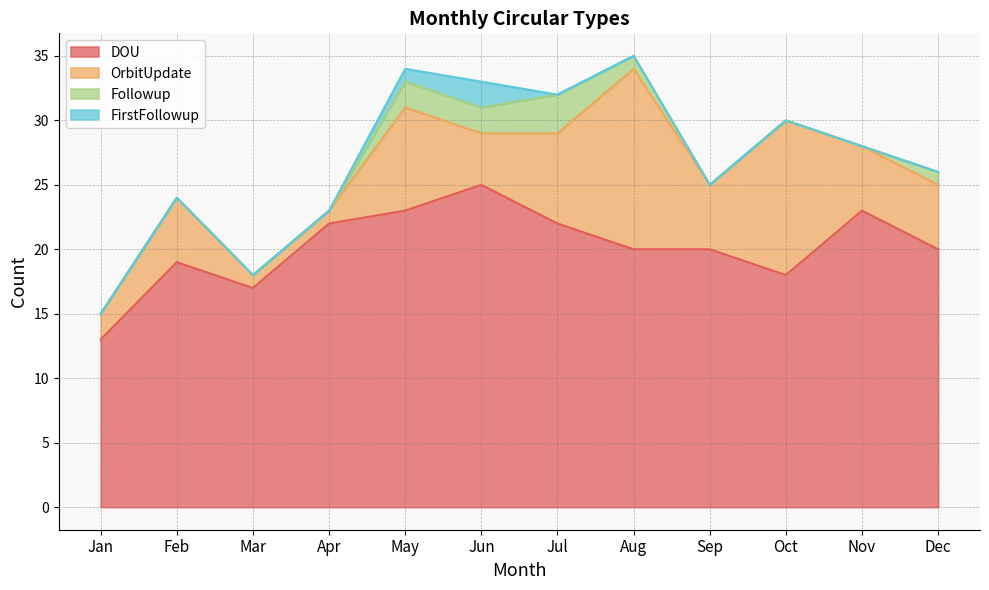

What is the sum of all OrbitUpdate values?

69